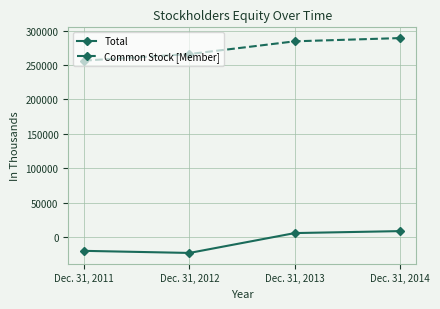

What is the difference between the Total values at Dec. 31, 2012 and Dec. 31, 2011?

3049